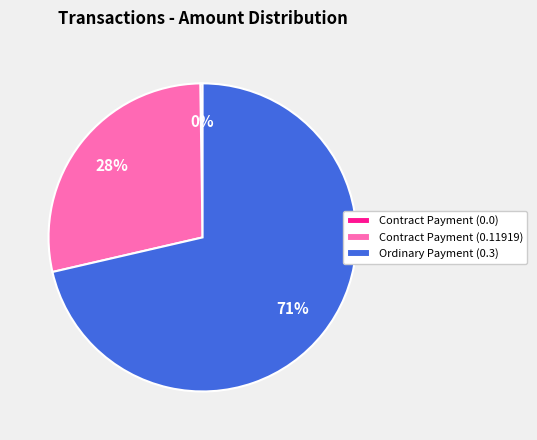

The Ordinary Payment (0.3) slice represents 72% of the pie. True or false?

True